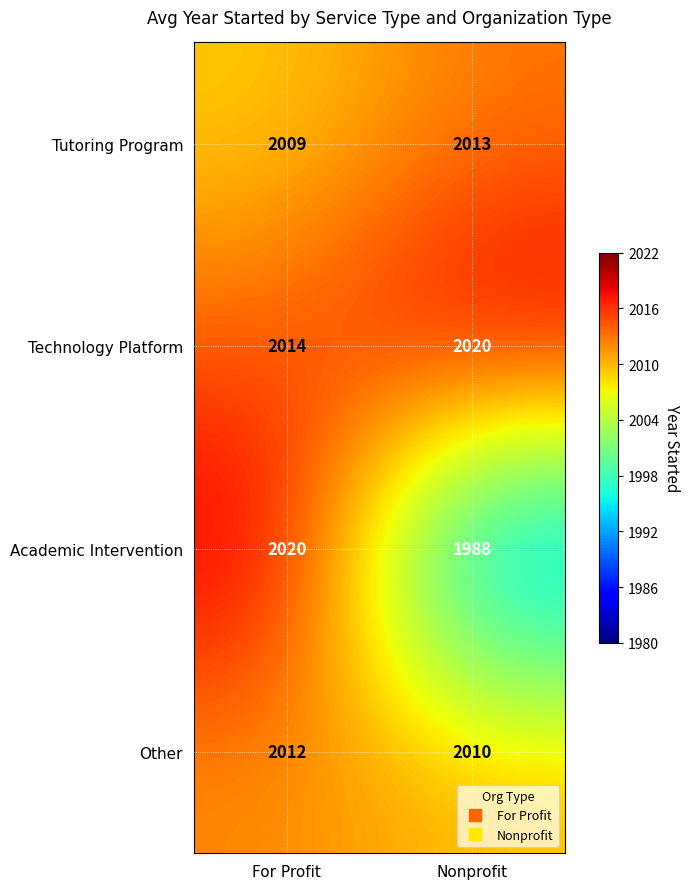

Read the Tutoring Program value at Nonprofit.

2013